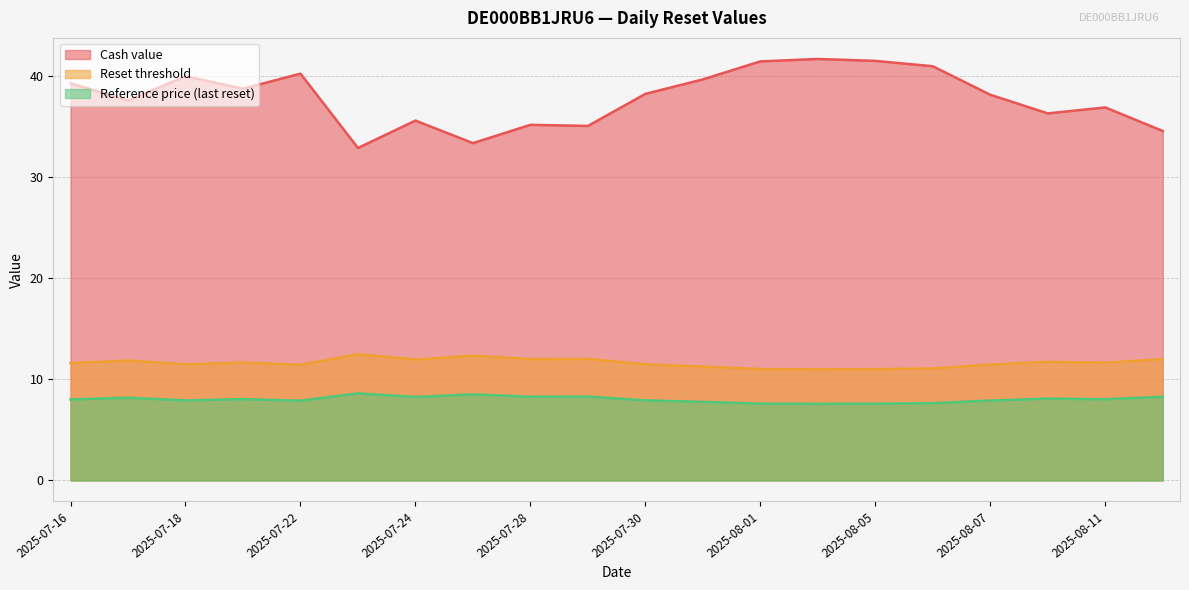

What are all the series names shown in the legend?

Cash value, Reset threshold, Reference price (last reset)